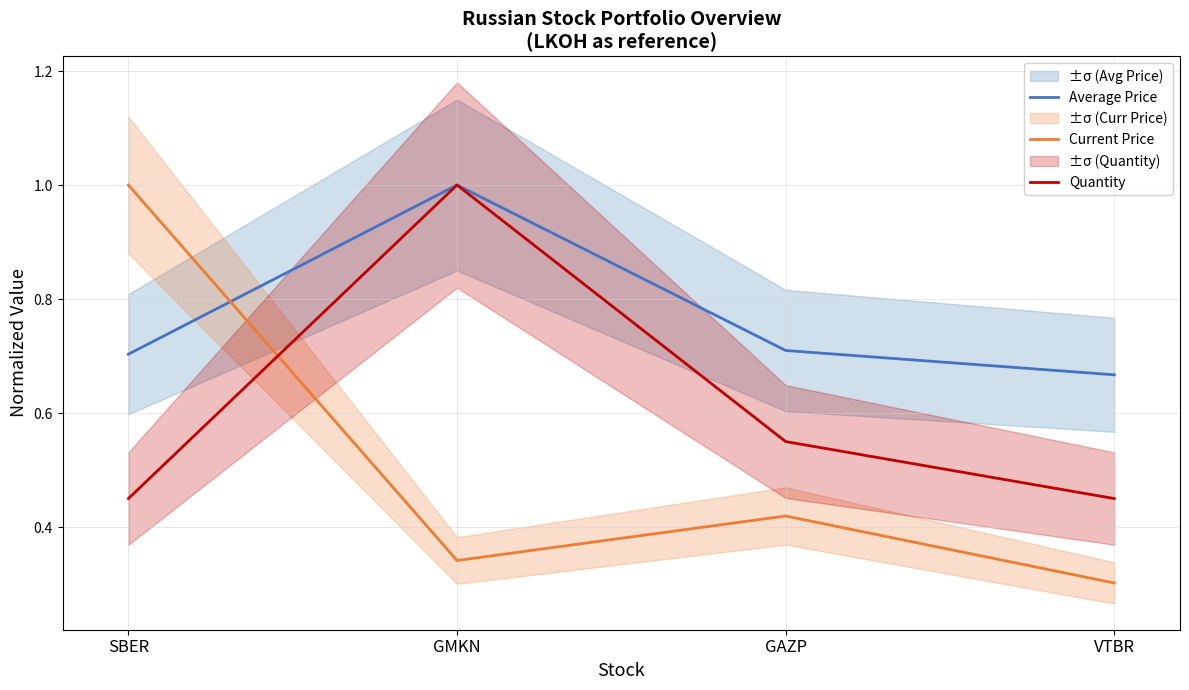

Between SBER and GAZP, which series saw the biggest shift?

Current Price